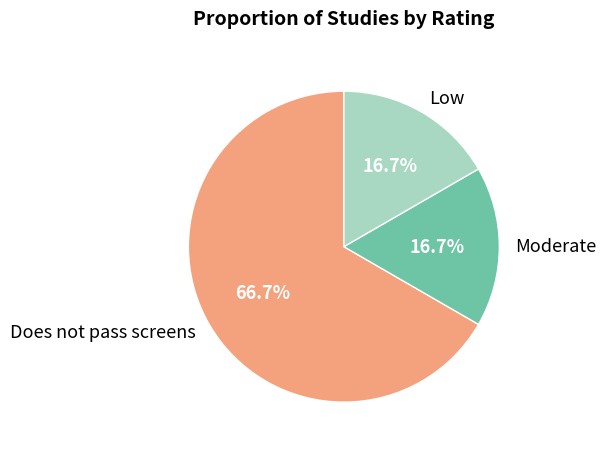

Which slice is the largest?

Does not pass screens